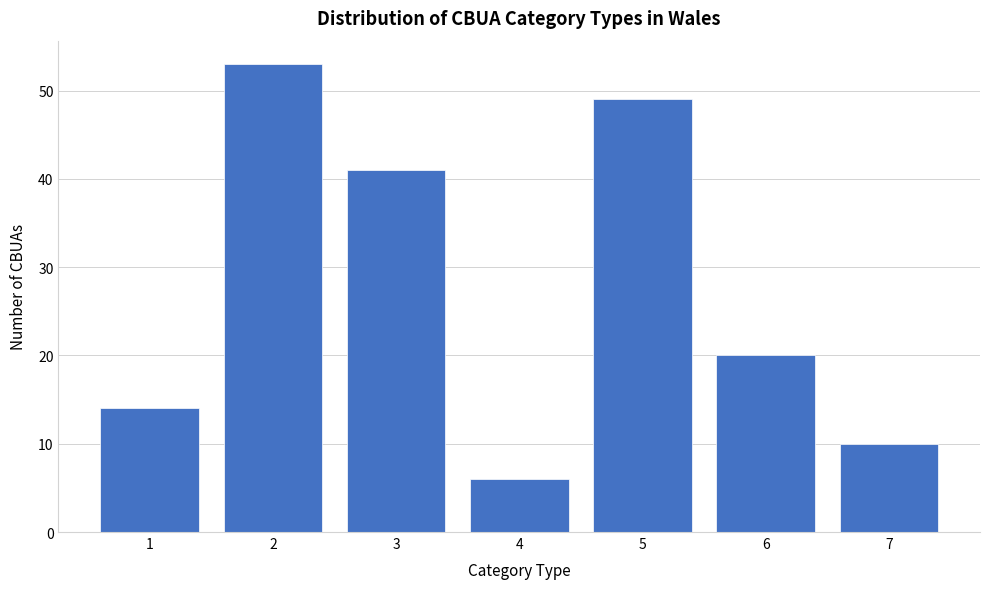

Reading left to right, extract all data points from this chart.

14	53	41	6	49	20	10